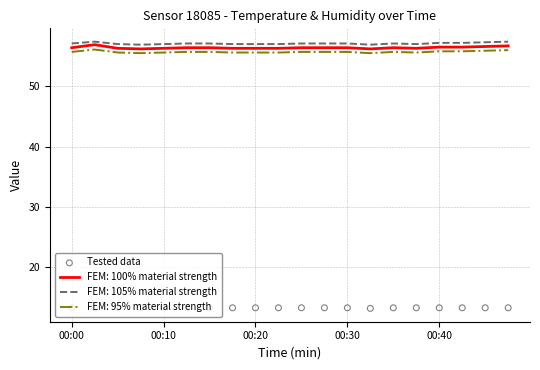

What is the change in value from 13 to 14?

+0.1